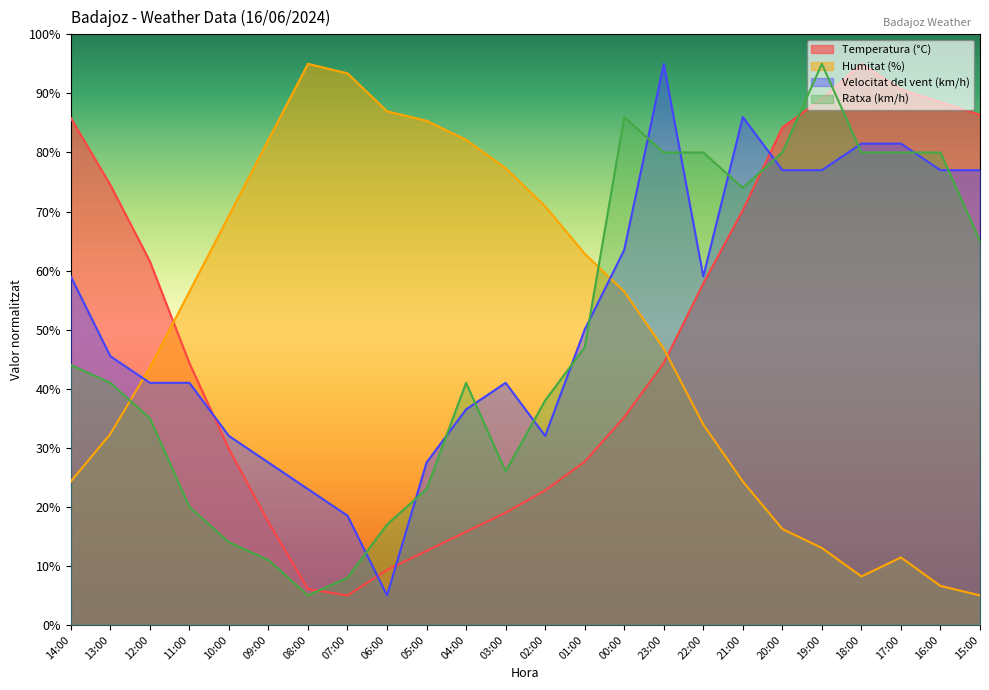

How many intersections are there between Ratxa (km/h) and Humitat (%)?

2